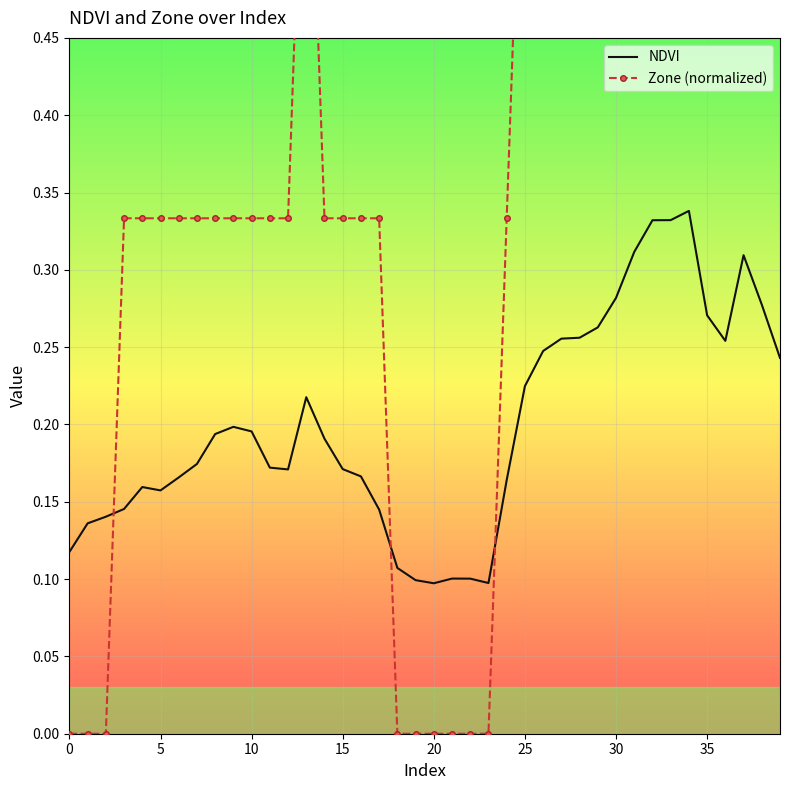

Reading right to left, extract all data points from this chart.

NDVI: 0.2	0.3	0.3	0.3	0.3	0.3	0.3	0.3	0.3	0.3	0.3	0.3	0.3	0.2	0.2	0.2	0.1	0.1	0.1	0.1	0.1	0.1	0.1	0.2	0.2	0.2	0.2	0.2	0.2	0.2	0.2	0.2	0.2	0.2	0.2	0.2	0.1	0.1	0.1	0.1
Zone (normalized): 0.7	1.0	1.0	0.7	1.0	1.0	1.0	1.0	1.0	1.0	0.7	0.7	0.7	0.7	0.7	0.3	0.0	0.0	0.0	0.0	0.0	0.0	0.3	0.3	0.3	0.3	0.7	0.3	0.3	0.3	0.3	0.3	0.3	0.3	0.3	0.3	0.3	0.0	0.0	0.0